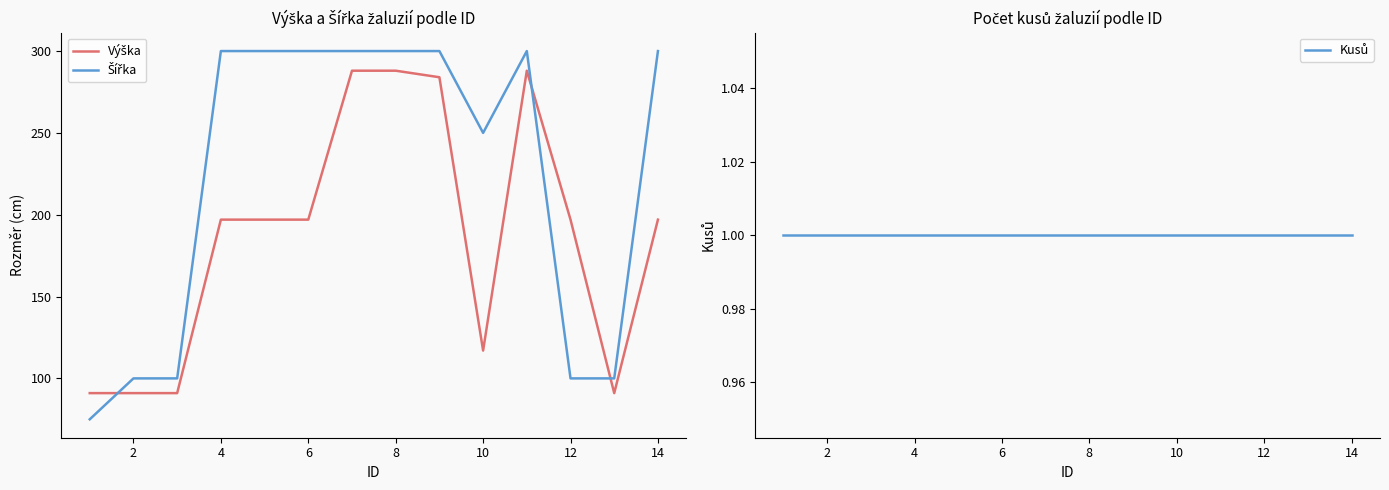

True or false: Výška and Kusů cross at least once.

False